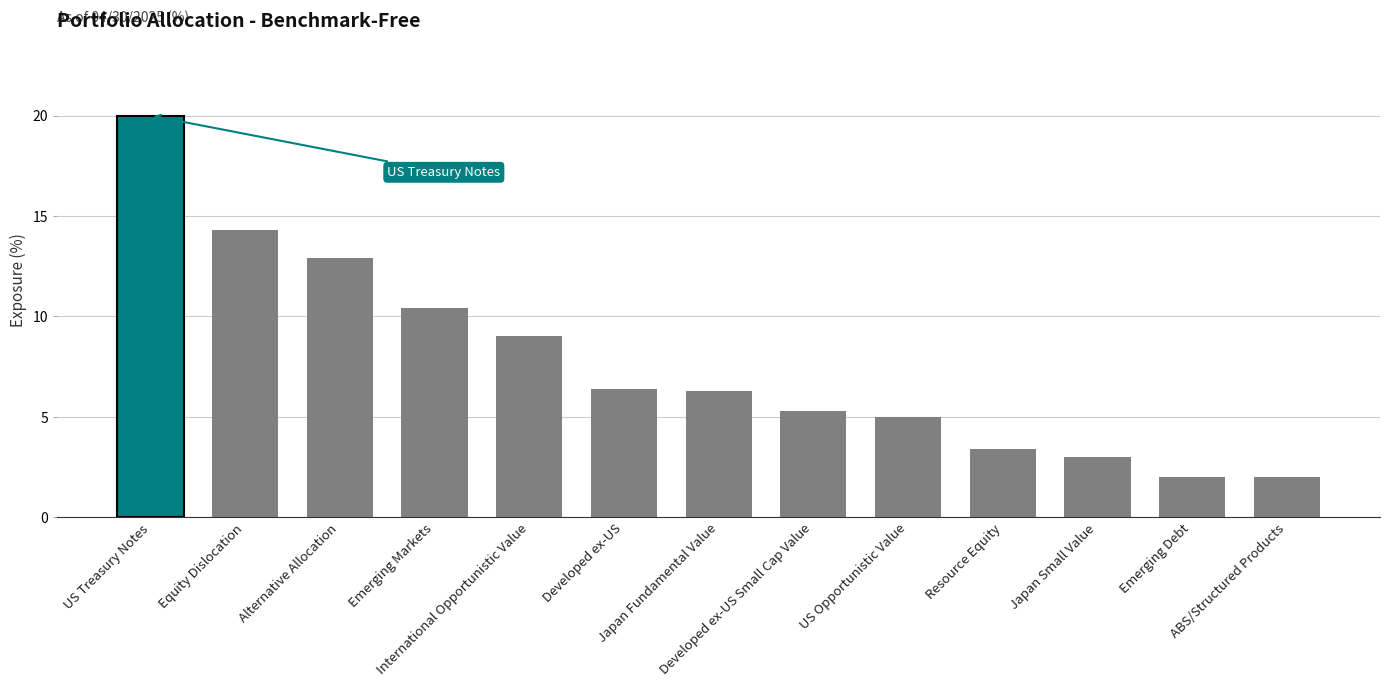

Reading left to right, transcribe all the data shown in this chart.

20.0	14.3	12.9	10.4	9.0	6.4	6.3	5.3	5.0	3.4	3.0	2.0	2.0